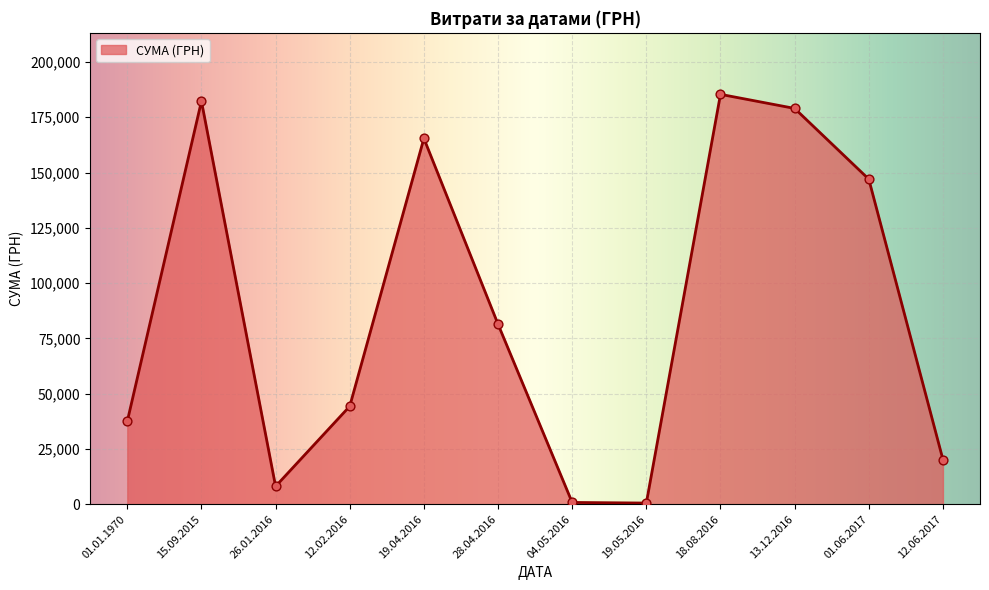

Approximately how many times larger is the value at 13.12.2016 compared to 19.05.2016?

339.0